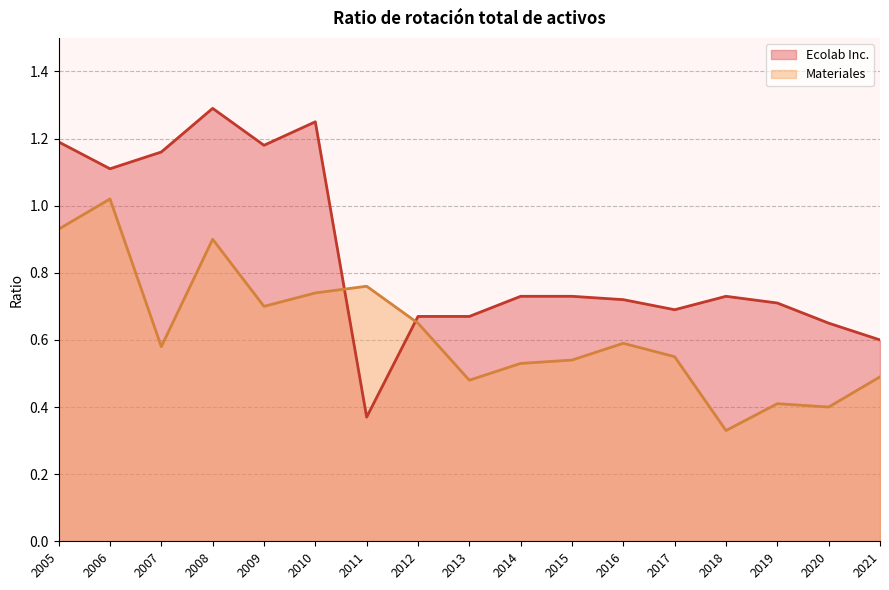

What is the sum of all Ecolab Inc. values?

14.4